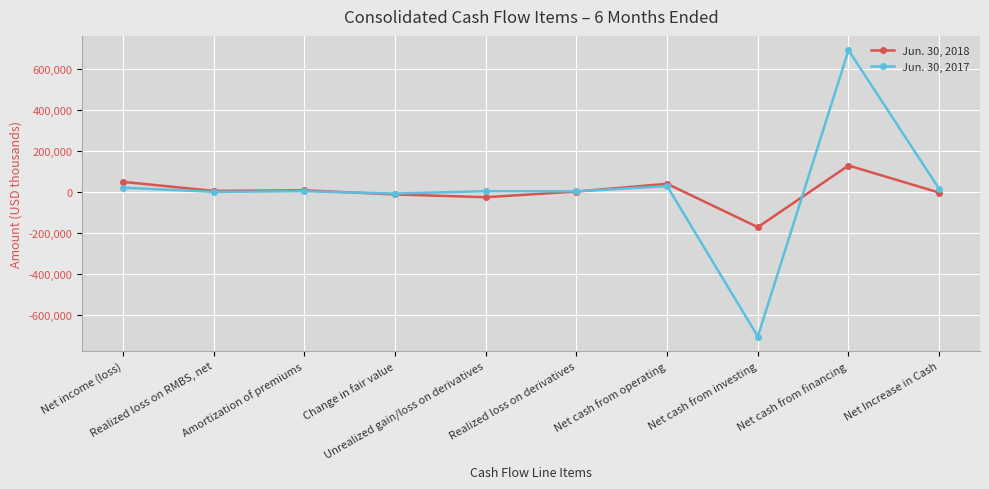

What is the difference between the highest and lowest values at Net cash from investing?

531753